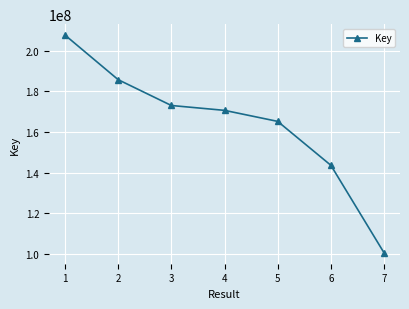

List the labels in order of value, largest first.

1, 2, 3, 4, 5, 6, 7